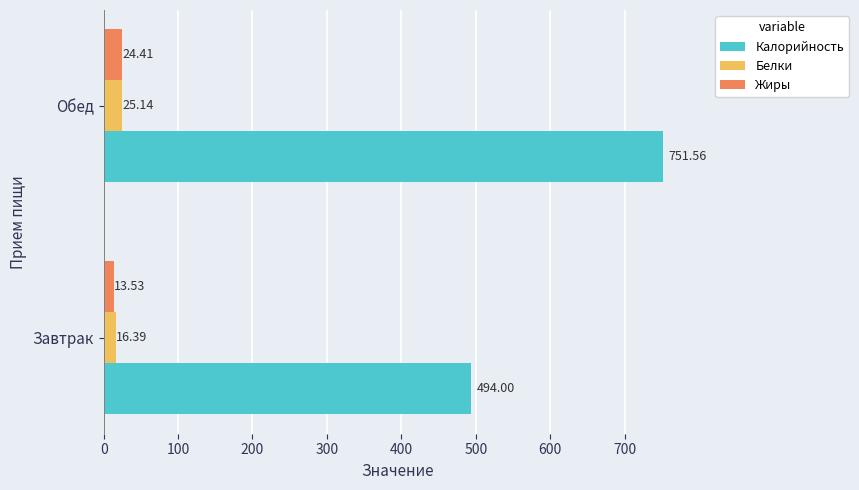

What is the sum of all Белки values?

41.5